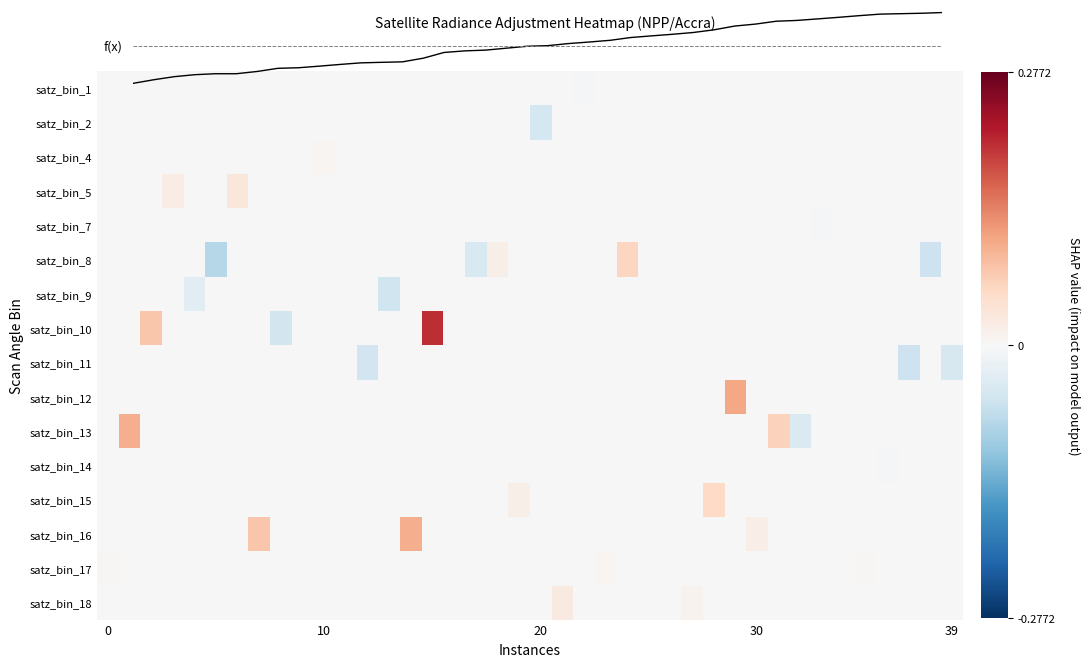

How many values in satz_bin_11 are below zero?

3